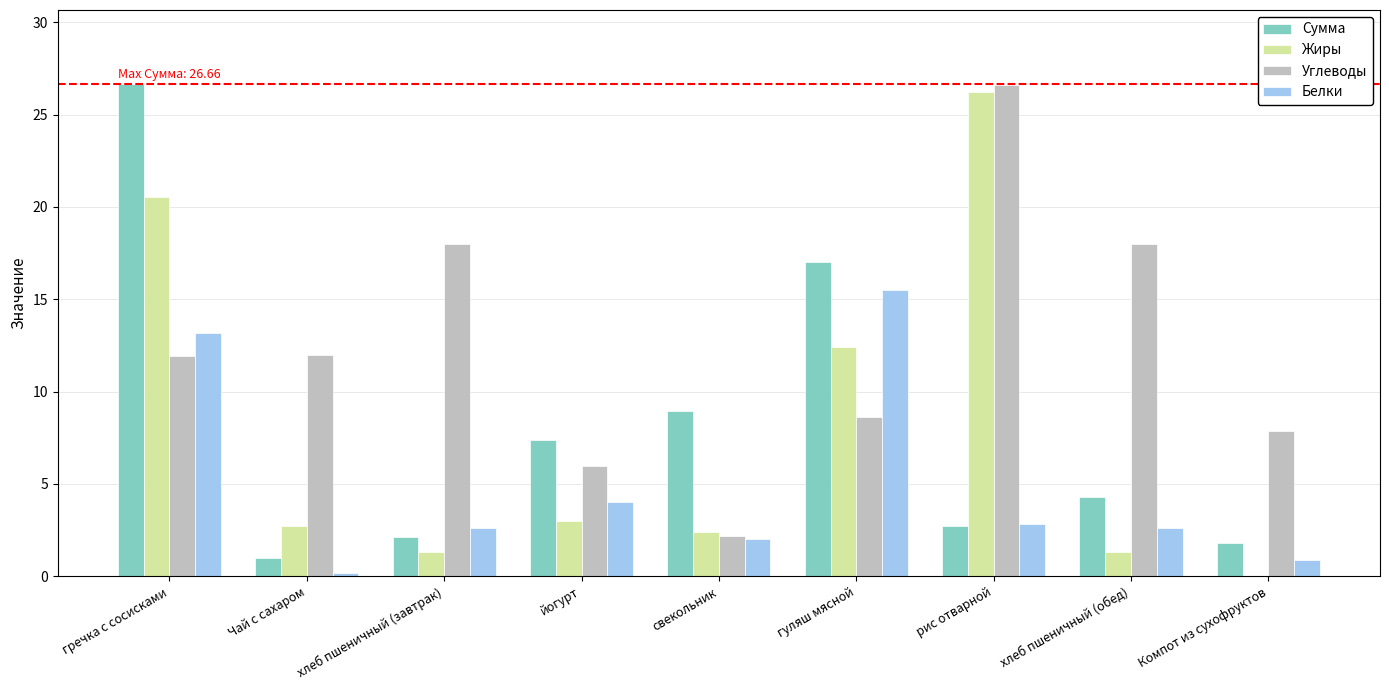

Are the bars horizontal?

No